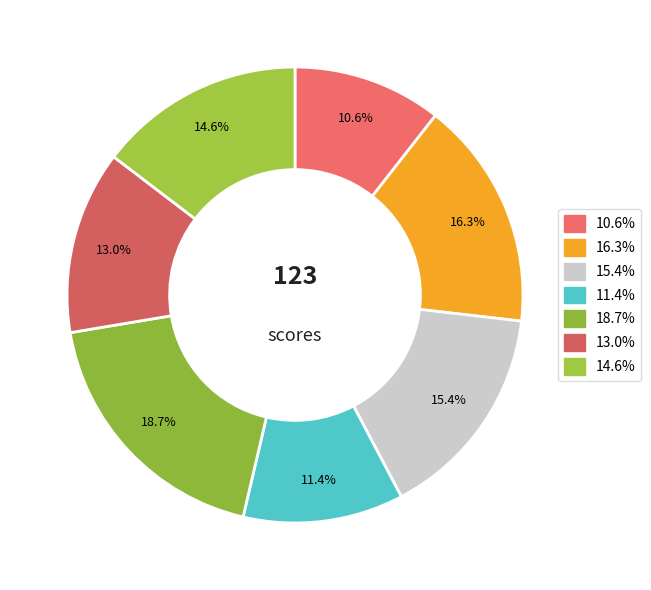

Count the number of slices in the pie.

7